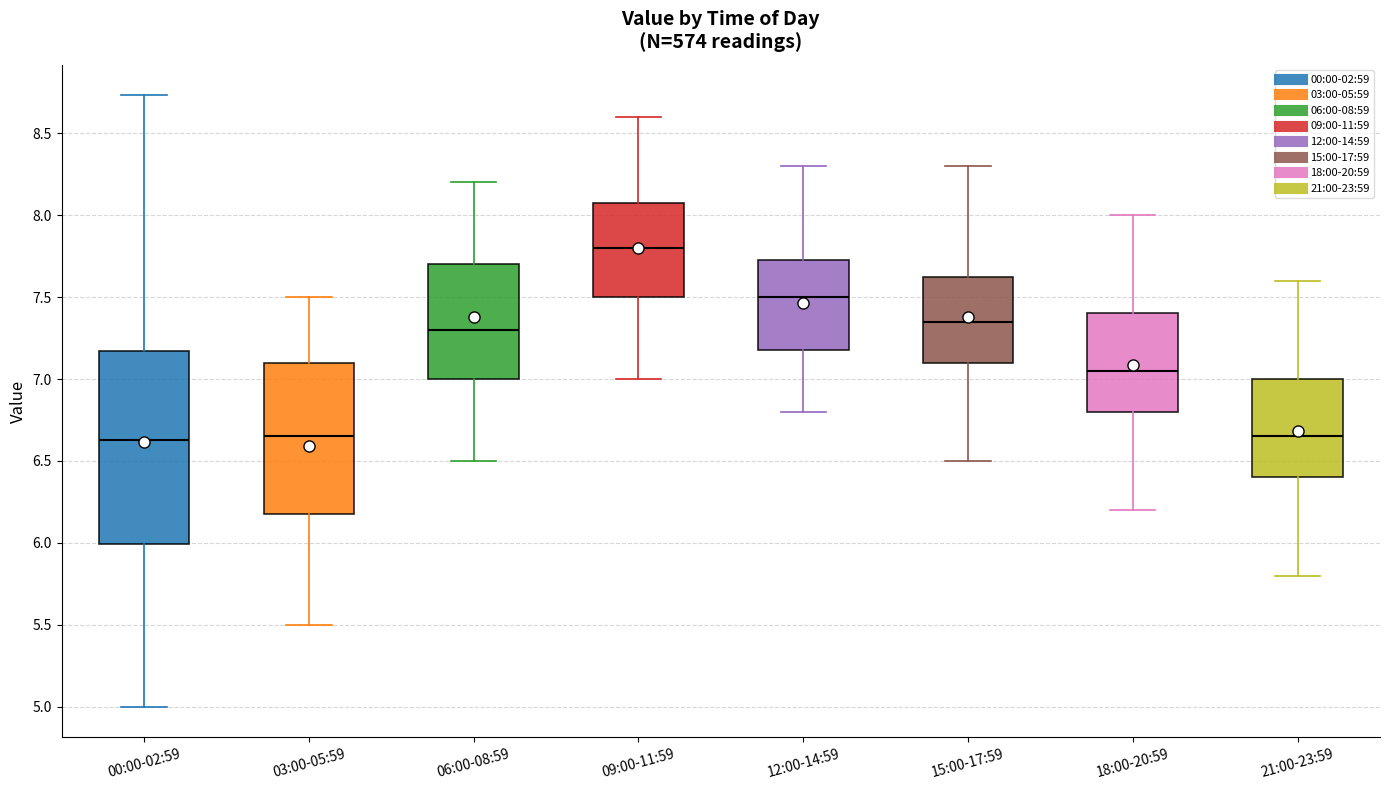

Reading left to right, transcribe this box plot: for each box, give where its median line is, the range the box spans, and where its two whiskers end, as read against the y-axis. The values are not printed on the chart, so give them approximately, as read against the axis.

00:00-02:59: median 6.65, box 6.00 to 7.15, whiskers 5.00 to 8.75
03:00-05:59: median 6.65, box 6.20 to 7.10, whiskers 5.50 to 7.50
06:00-08:59: median 7.30, box 7.00 to 7.70, whiskers 6.50 to 8.20
09:00-11:59: median 7.80, box 7.50 to 8.10, whiskers 7.00 to 8.60
12:00-14:59: median 7.50, box 7.20 to 7.75, whiskers 6.80 to 8.30
15:00-17:59: median 7.35, box 7.10 to 7.65, whiskers 6.50 to 8.30
18:00-20:59: median 7.05, box 6.80 to 7.40, whiskers 6.20 to 8.00
21:00-23:59: median 6.65, box 6.40 to 7.00, whiskers 5.80 to 7.60